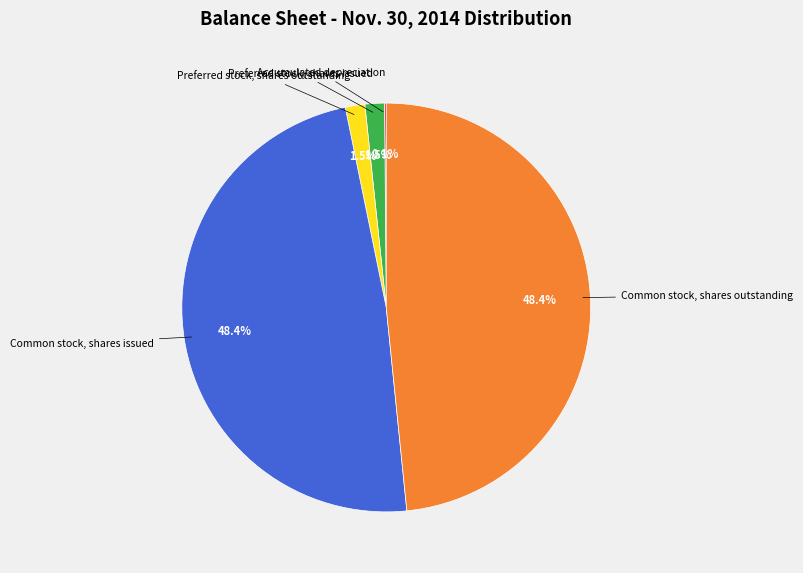

Combined, what portion of the pie is Preferred stock, shares issued and Common stock, shares issued?

49.9%